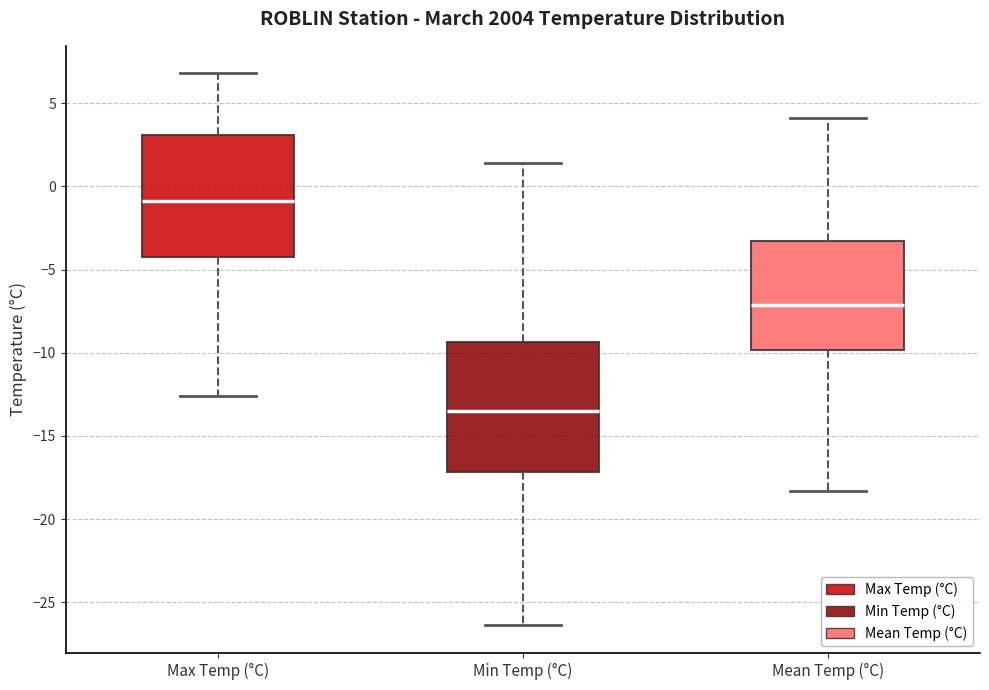

Which box's median line is the lowest?

Min Temp (°C)